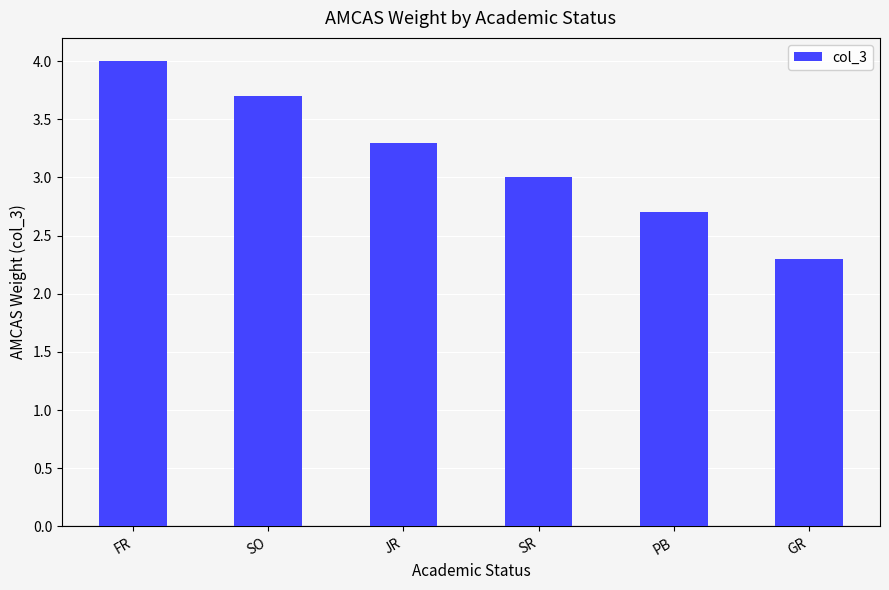

How many bars are there in total?

6